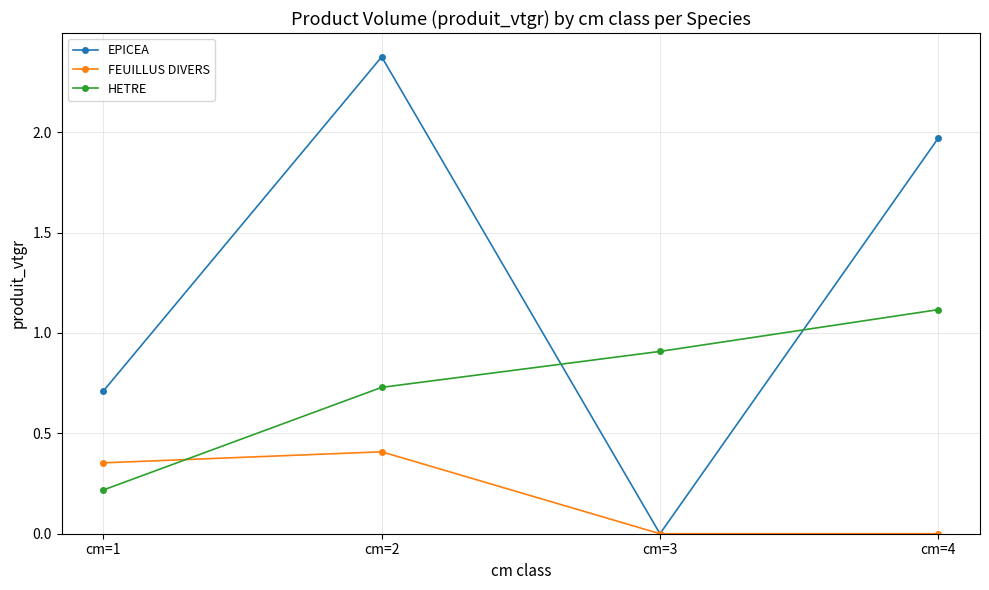

Does the chart have visible grid lines?

Yes